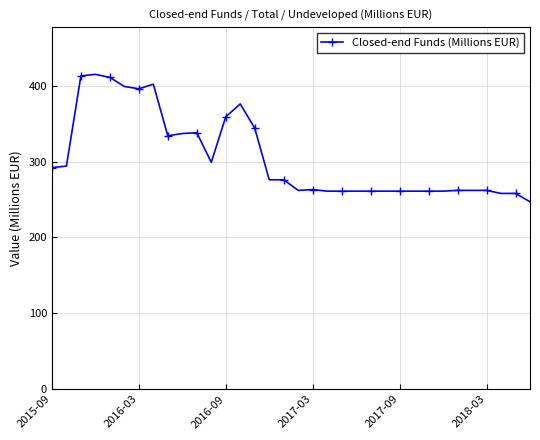

What is the sum of all values?

10384